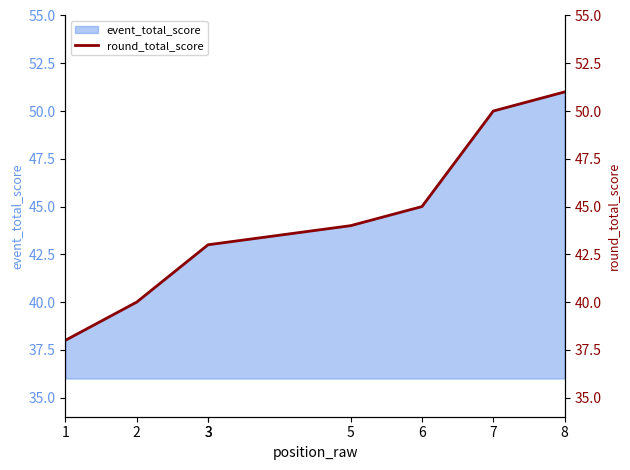

Reading left to right, what are all the values shown in this chart?

1=38	2=40	3=43	3=43	5=44	6=45	7=50	8=51